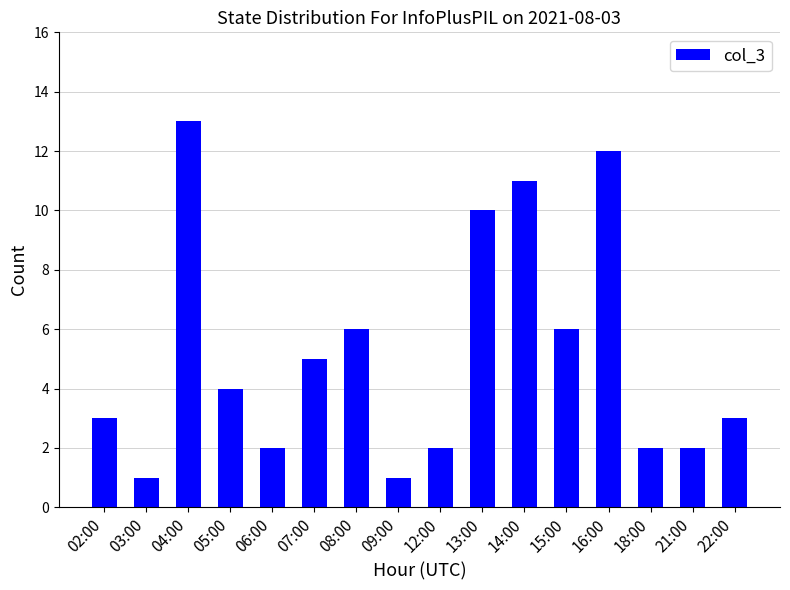

How many data points are less than 4?

8